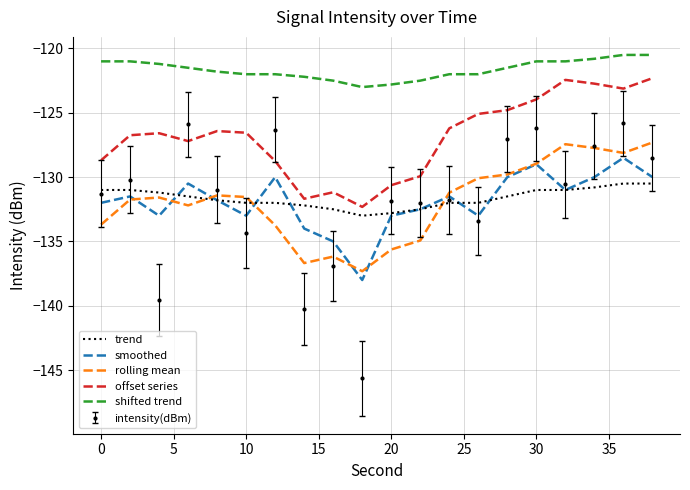

Which series has the largest total across all categories?

shifted trend